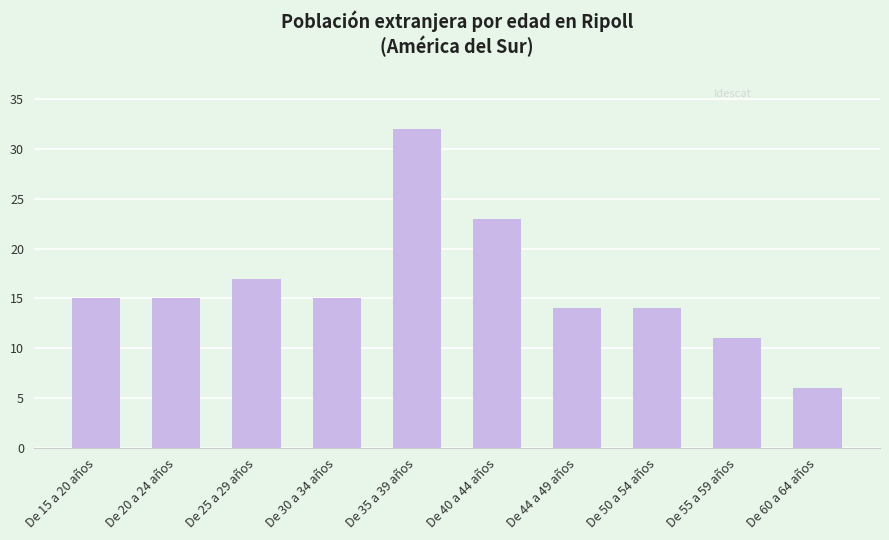

Does the chart contain any negative values?

No